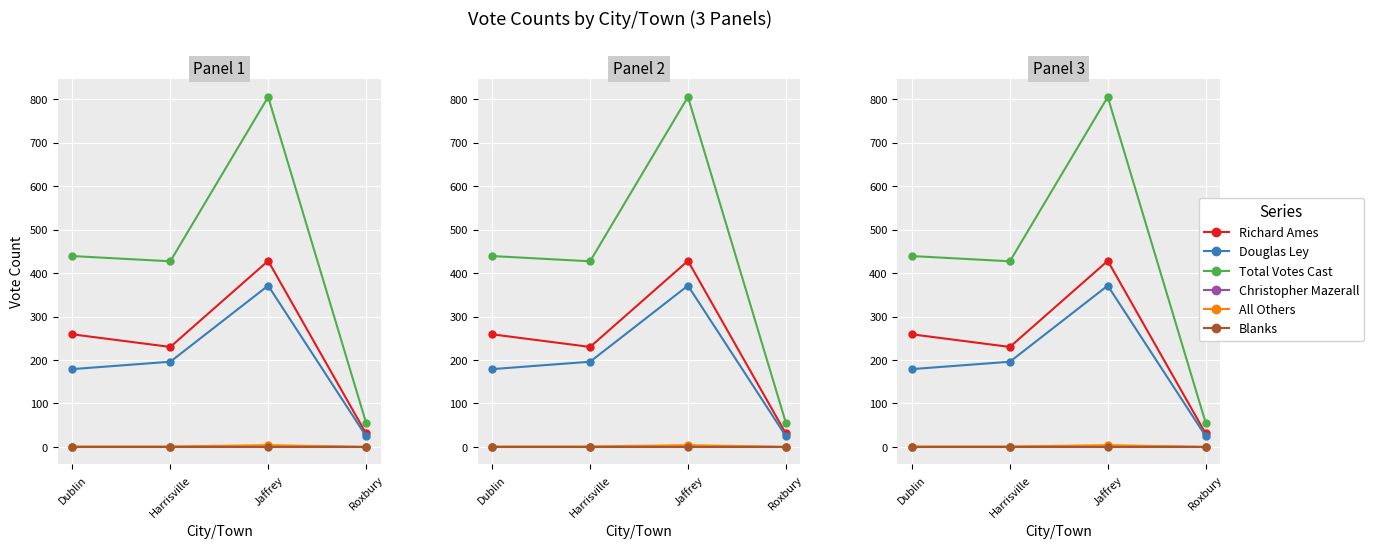

Rank the categories by All Others value from highest to lowest.

Jaffrey, Dublin, Harrisville, Roxbury